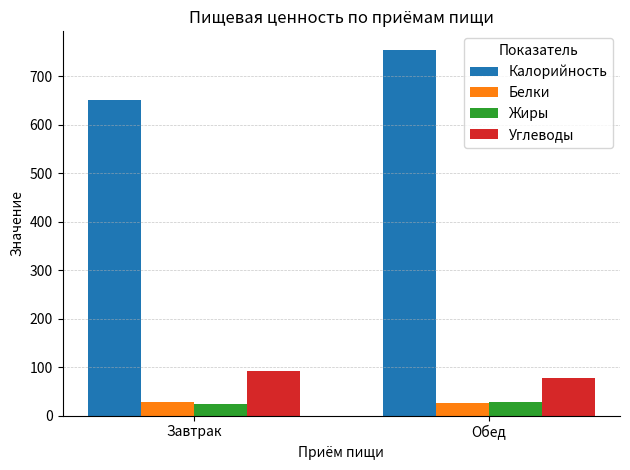

What are all the series names shown in the legend?

Калорийность, Белки, Жиры, Углеводы